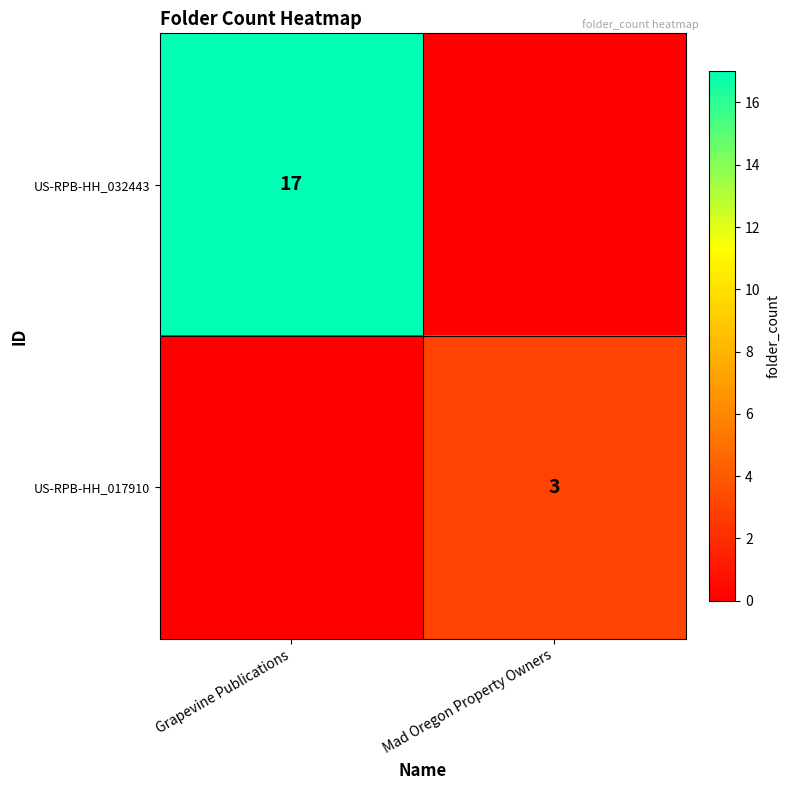

True or false: US-RPB-HH_032443 has a value of 28 at Grapevine Publications.

False